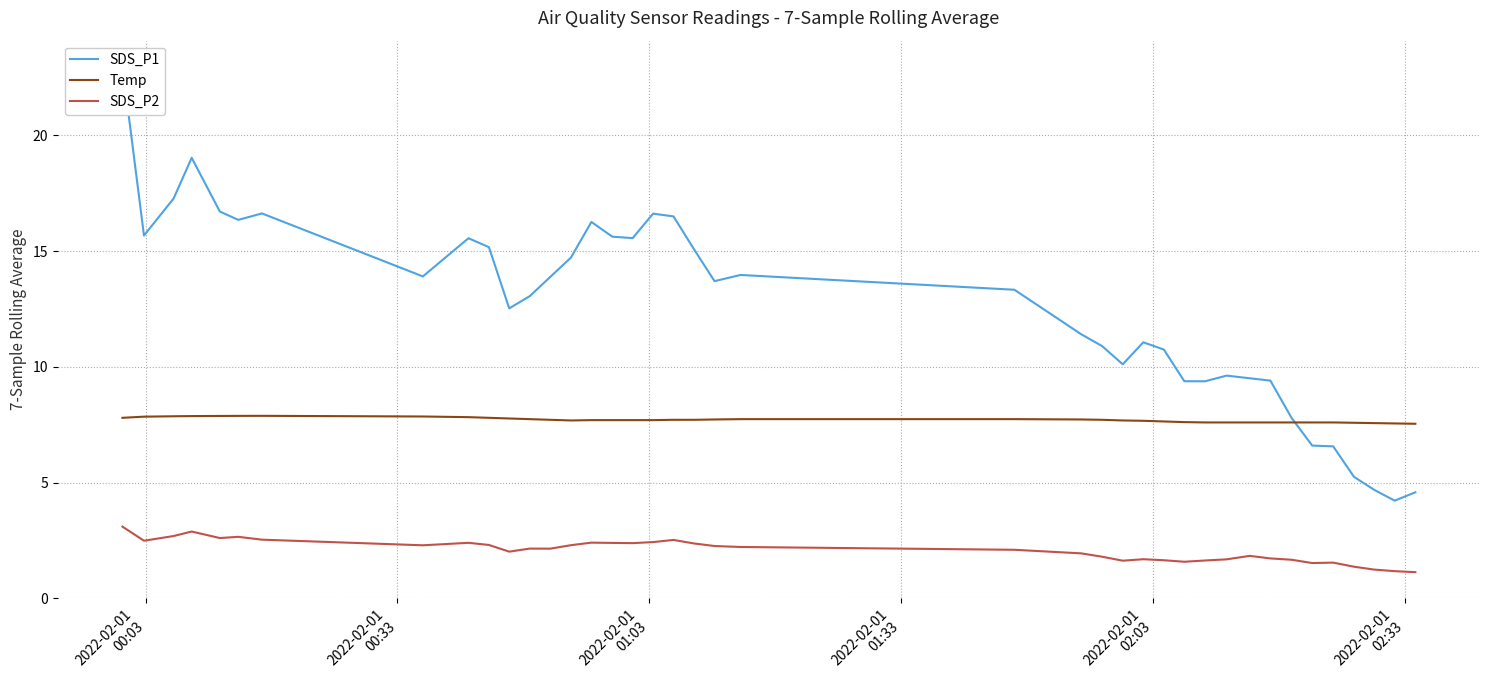

True or false: Temp and SDS_P2 cross at least once.

False